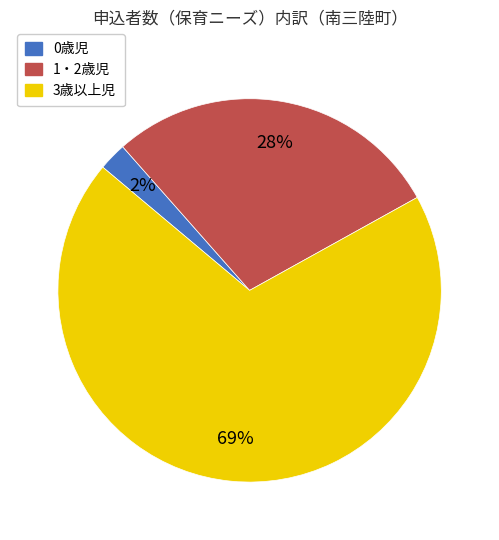

Count the number of slices in the pie.

3